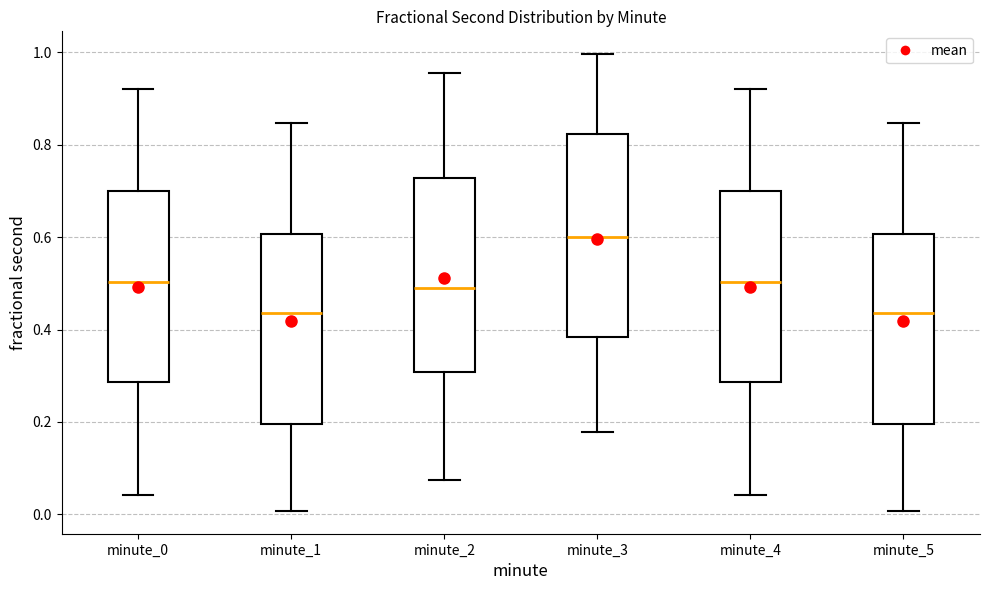

Reading left to right, transcribe this box plot: for each box, give where its median line is, the range the box spans, and where its two whiskers end, as read against the y-axis. The values are not printed on the chart, so give them approximately, as read against the axis.

minute_0: median 0.50, box 0.28 to 0.70, whiskers 0.04 to 0.92
minute_1: median 0.44, box 0.20 to 0.60, whiskers 0.00 to 0.84
minute_2: median 0.48, box 0.30 to 0.72, whiskers 0.08 to 0.96
minute_3: median 0.60, box 0.38 to 0.82, whiskers 0.18 to 1.00
minute_4: median 0.50, box 0.28 to 0.70, whiskers 0.04 to 0.92
minute_5: median 0.44, box 0.20 to 0.60, whiskers 0.00 to 0.84